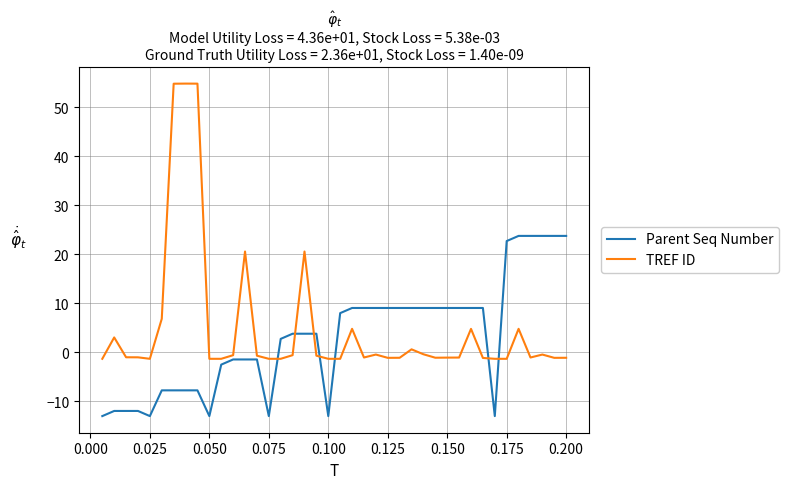

List the series in order of their peak value, lowest first.

Parent Seq Number, TREF ID